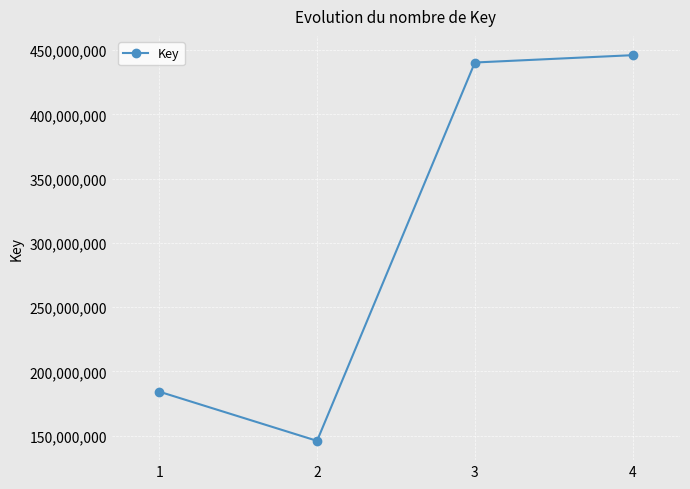

What value does the data have at 4, to the nearest 10?

446131960